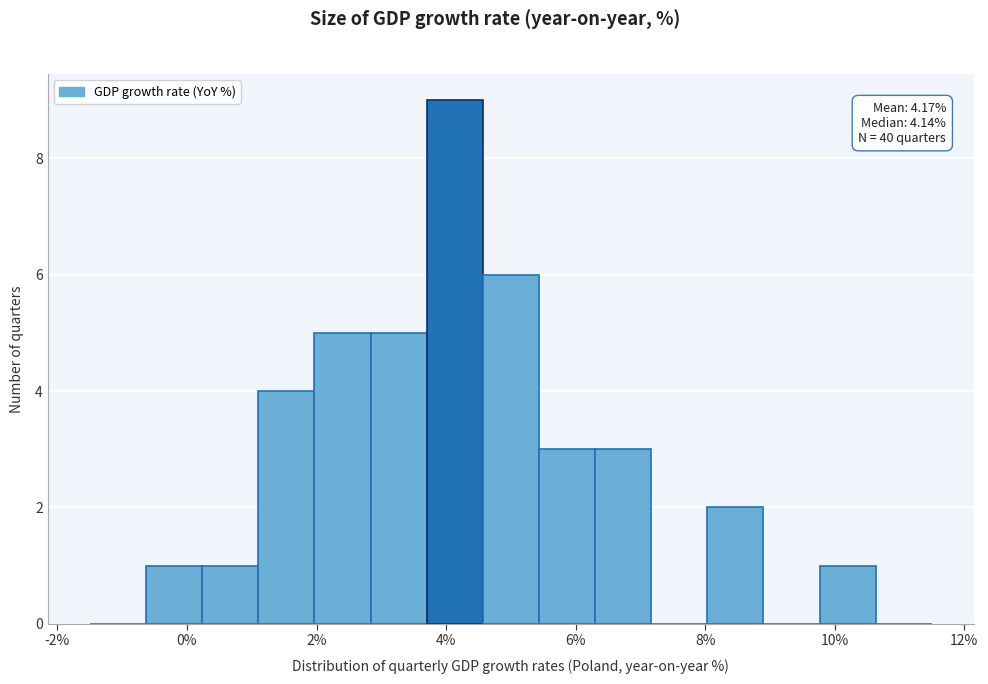

Over which range of the x-axis is the bar tallest?

3.8 to 4.6